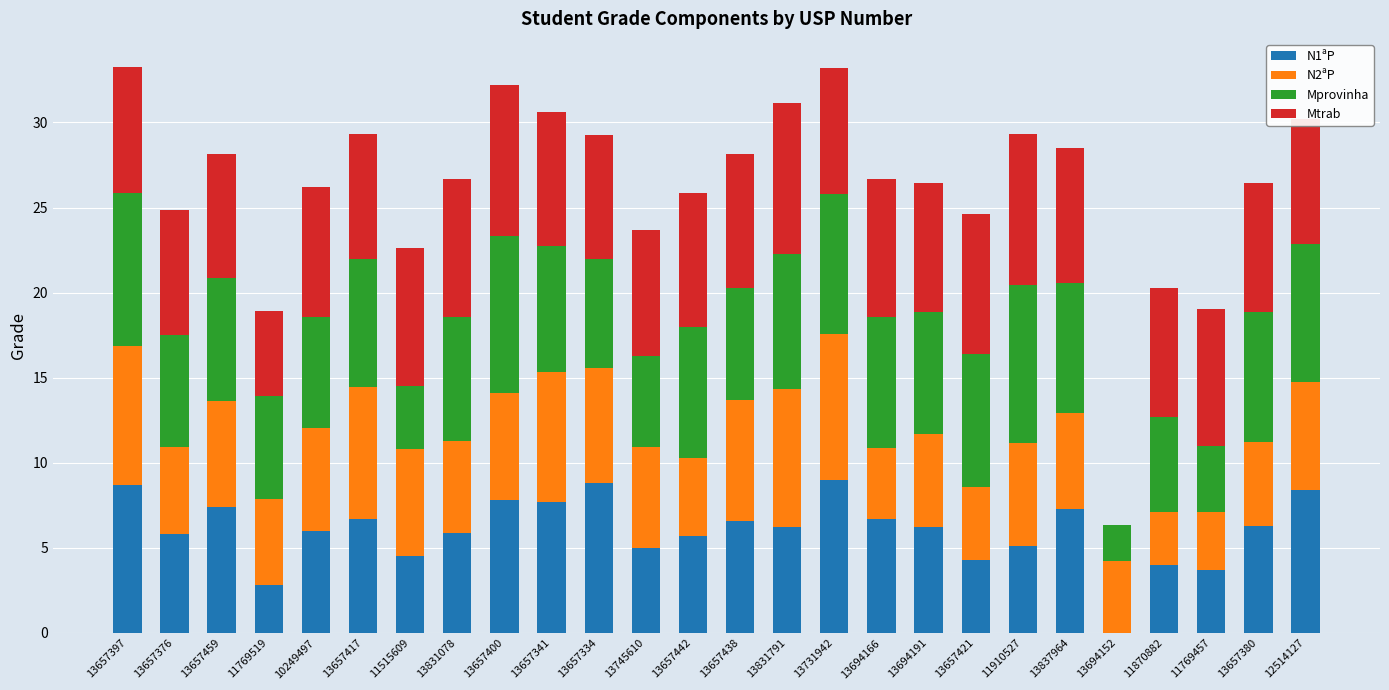

The N1ªP series shows 10.0 at 13657442. True or false?

False